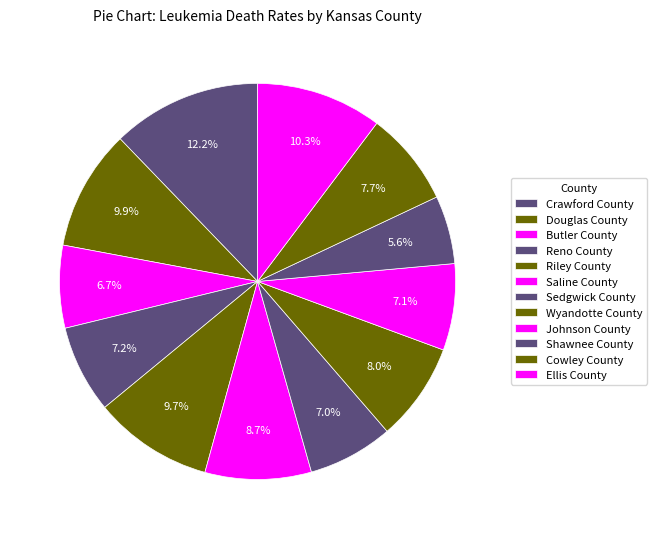

Count the number of slices in the pie.

12